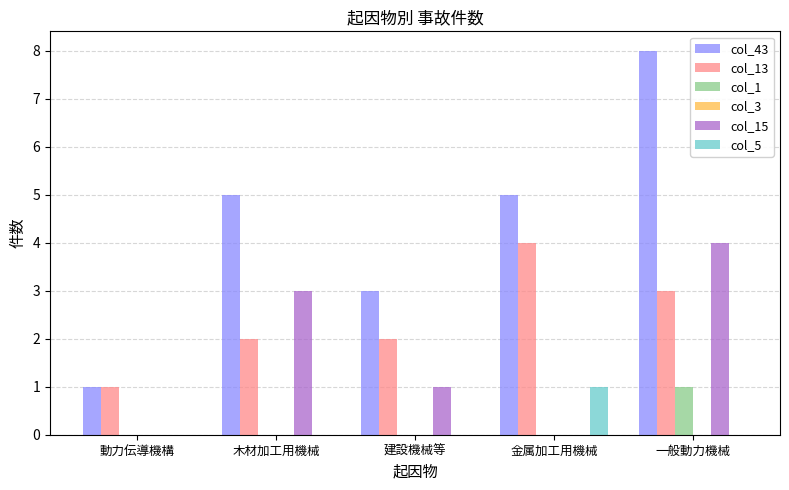

Which series has the largest range (max minus min)?

col_43